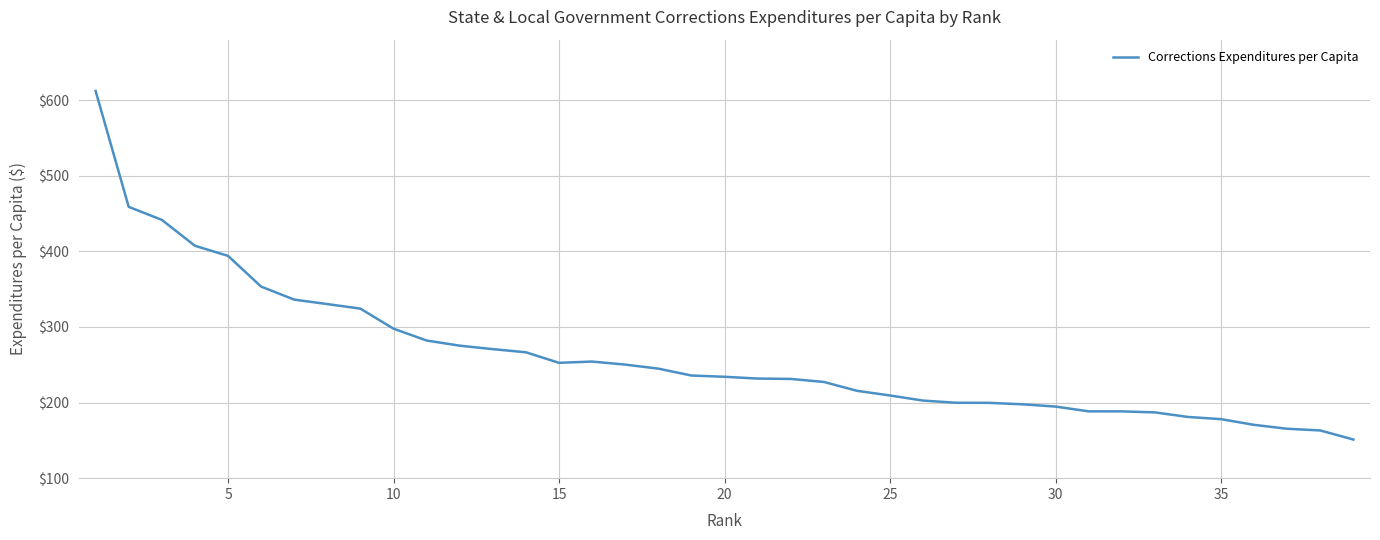

What is the smallest value displayed?

151.1